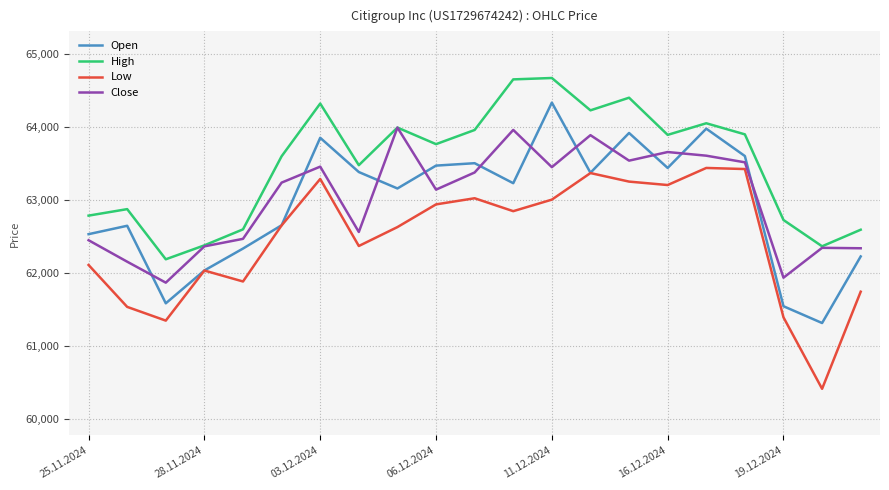

What is the highest value of the High series?

64667